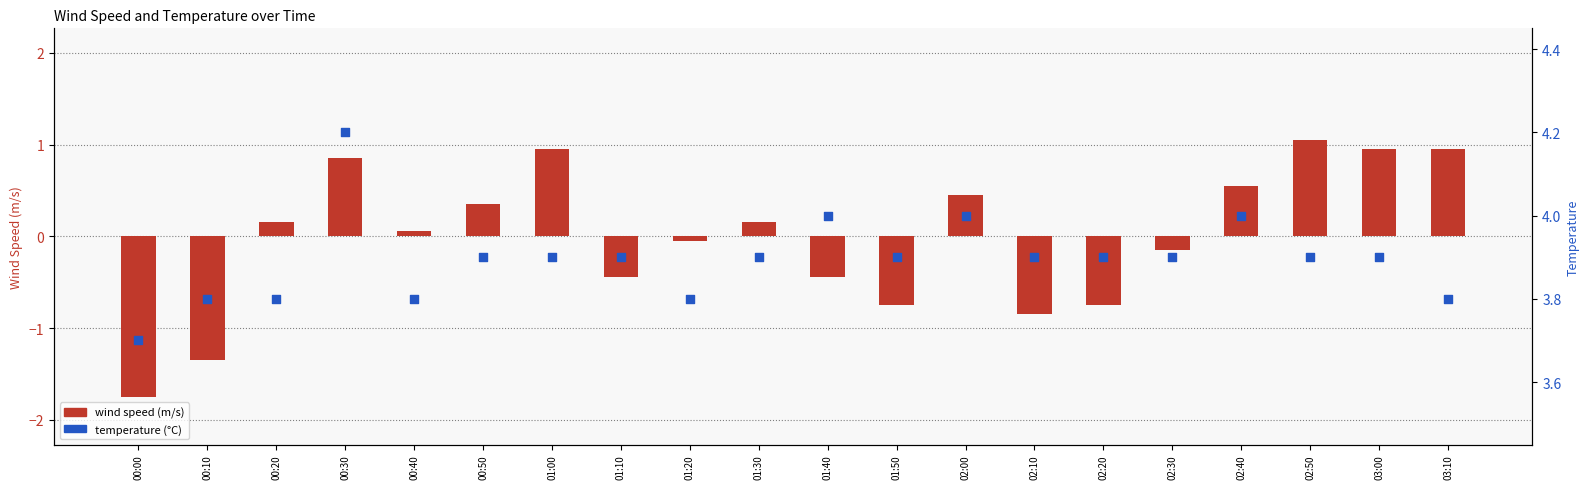

Is the value of temperature (°C) at 01:10 greater than the value of wind speed (m/s) at 01:20?

Yes